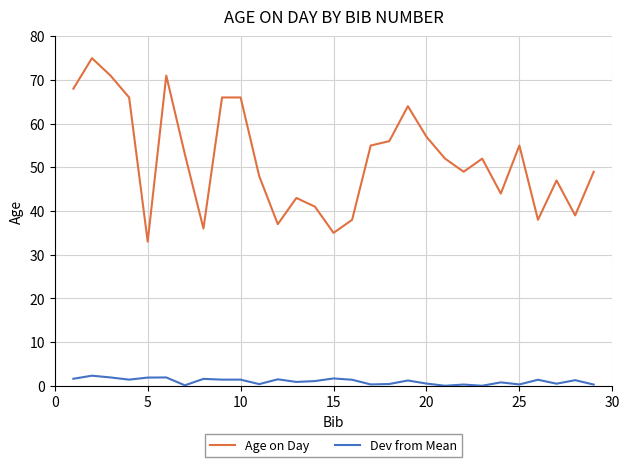

How many distinct data groups are displayed?

2